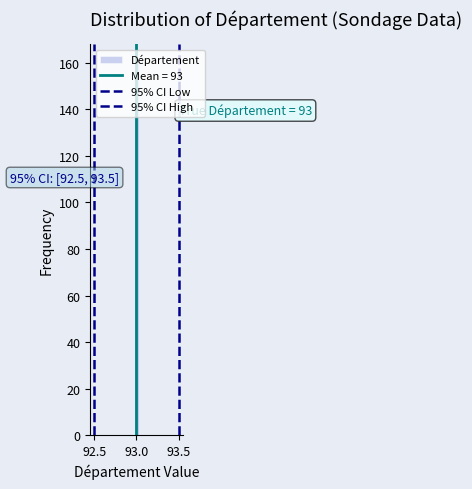

Read against the x-axis, roughly where is the centre of the tallest bar?

93.00